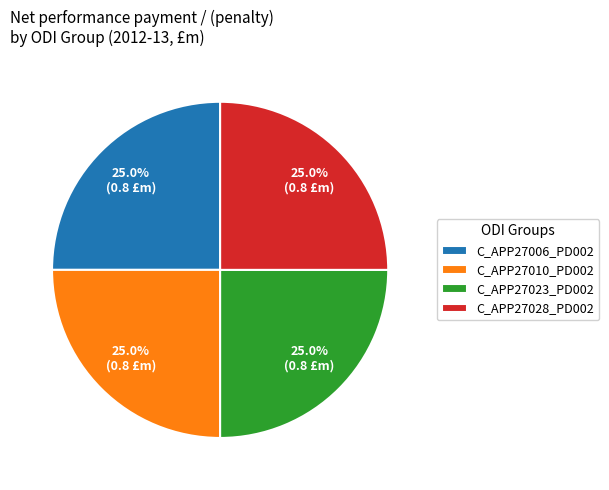

Approximately how many times larger is the value at C_APP27006_PD002 compared to C_APP27028_PD002?

1.0